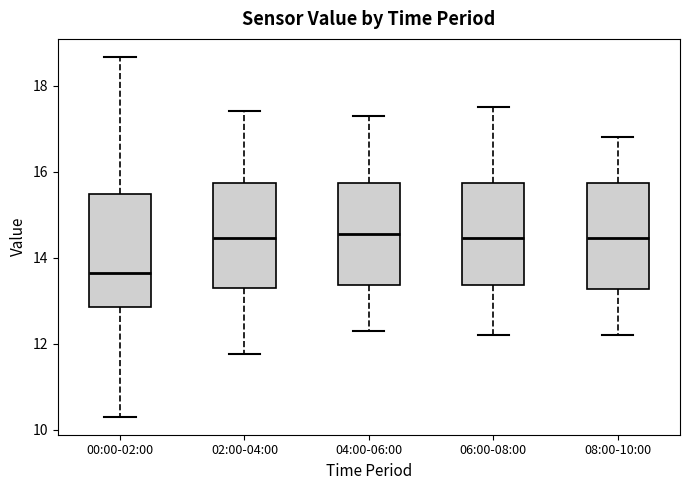

Reading left to right, transcribe this box plot: for each box, give where its median line is, the range the box spans, and where its two whiskers end, as read against the y-axis. The values are not printed on the chart, so give them approximately, as read against the axis.

00:00-02:00: median 13.6, box 12.8 to 15.4, whiskers 10.4 to 18.6
02:00-04:00: median 14.4, box 13.2 to 15.8, whiskers 11.8 to 17.4
04:00-06:00: median 14.6, box 13.4 to 15.8, whiskers 12.4 to 17.4
06:00-08:00: median 14.4, box 13.4 to 15.8, whiskers 12.2 to 17.6
08:00-10:00: median 14.4, box 13.2 to 15.8, whiskers 12.2 to 16.8